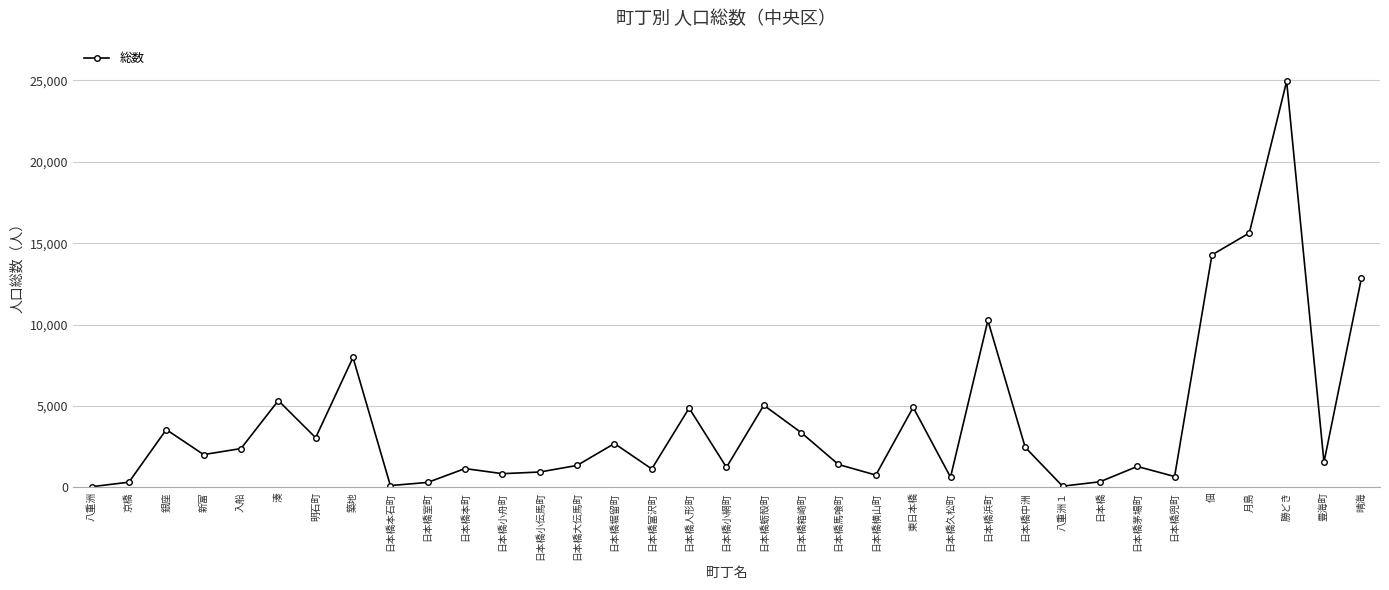

How many points are higher than both their immediate neighbors (excluding endpoints)?

11